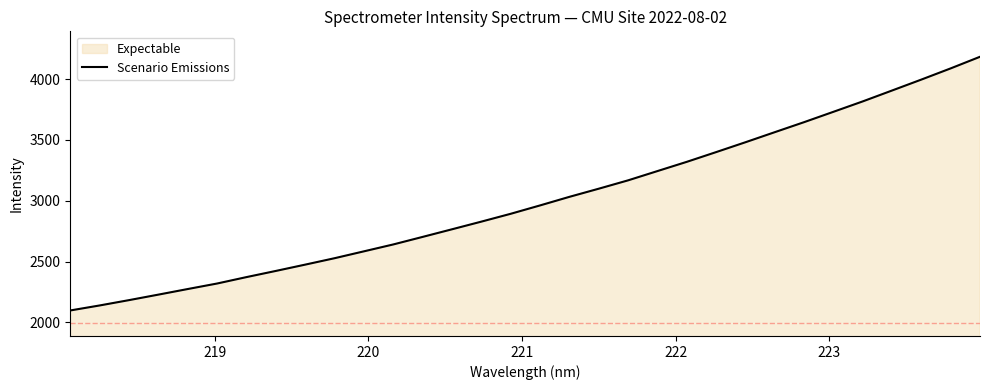

How many categories are shown in the chart?

32